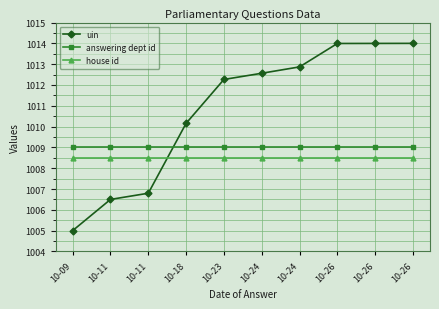

Is this an area chart (filled region under the line)?

No